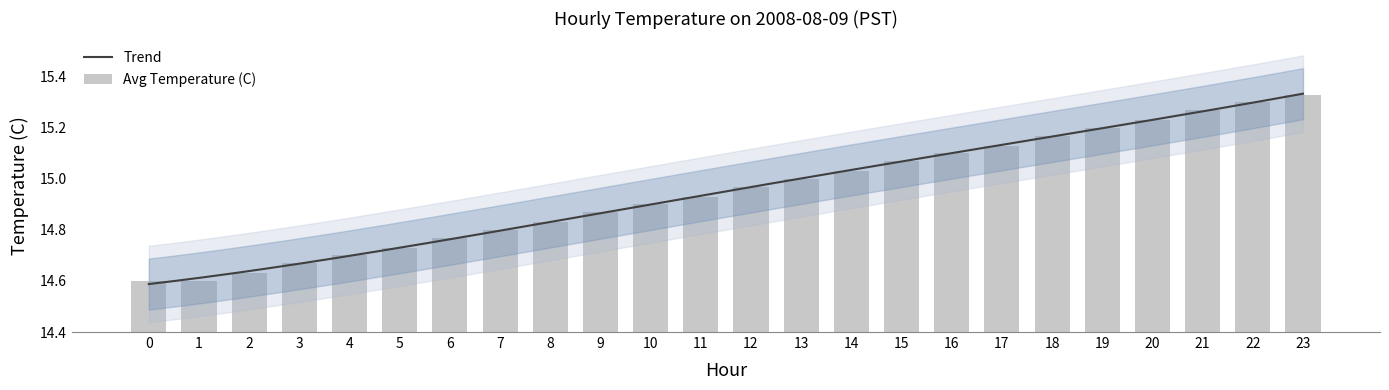

Approximately how many times larger is the value at 13 compared to 18?

1.0